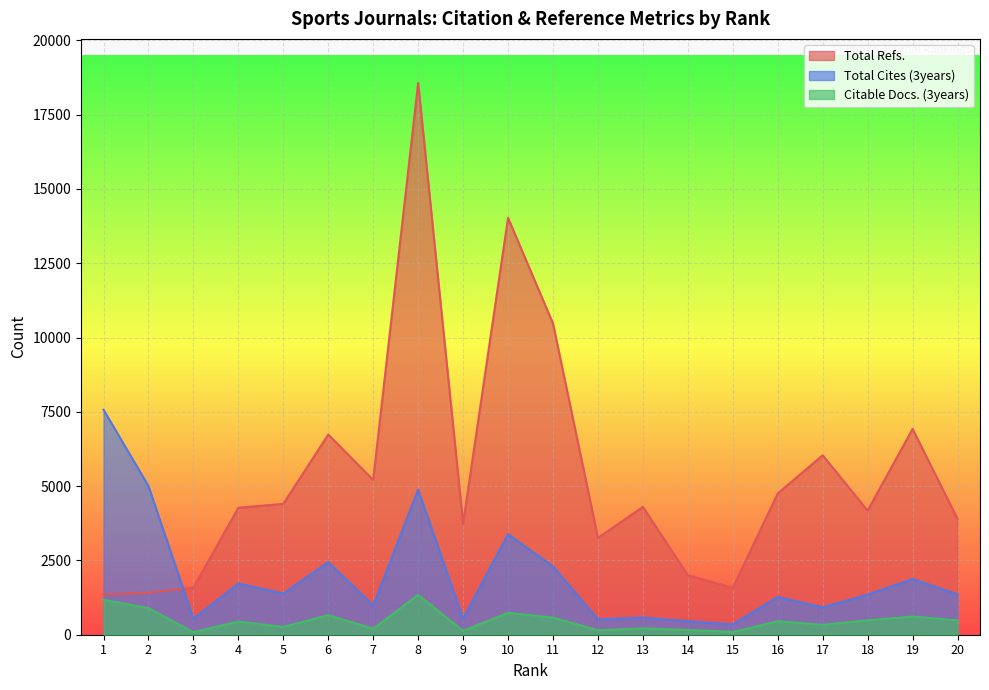

How many distinct data groups are displayed?

3